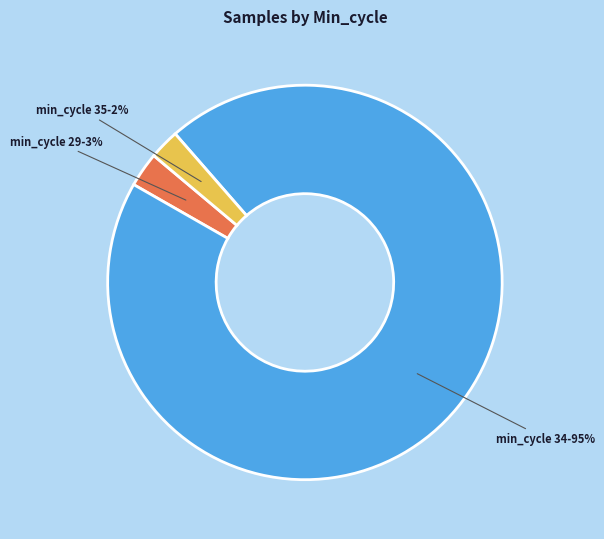

How many slices are in this pie chart?

3